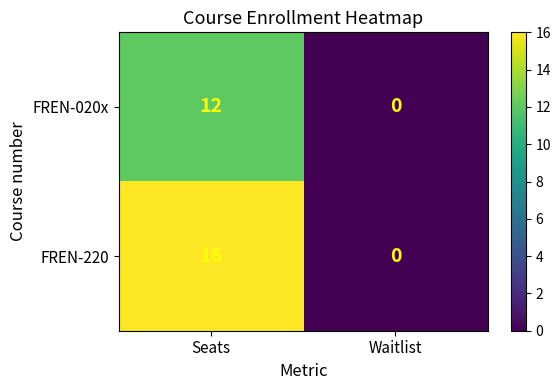

Which category has the highest value in the FREN-220 series?

Seats